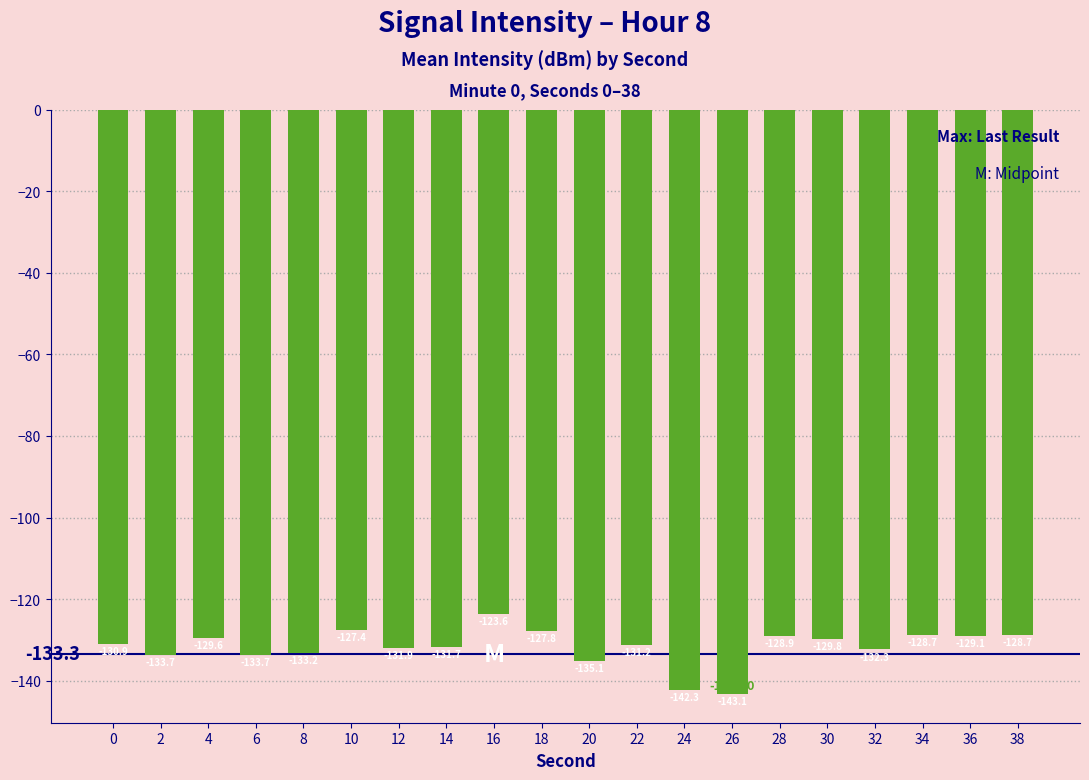

Rank the categories by value from highest to lowest.

16, 10, 18, 34, 38, 28, 36, 4, 30, 0, 22, 14, 12, 32, 8, 6, 2, 20, 24, 26